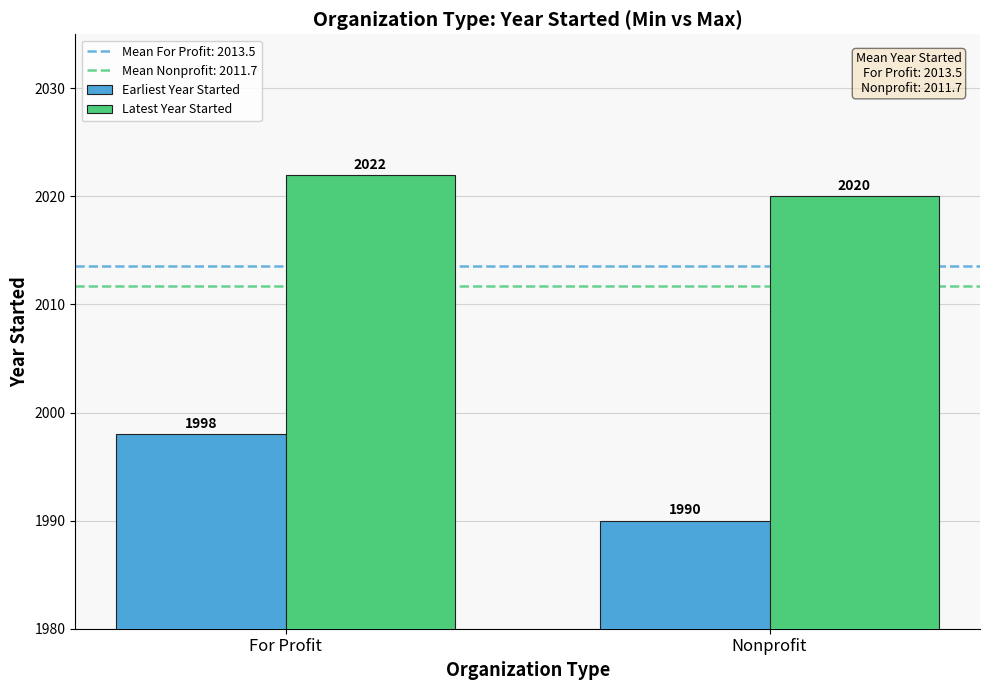

Between For Profit and Nonprofit, which series saw the biggest shift?

Earliest Year Started